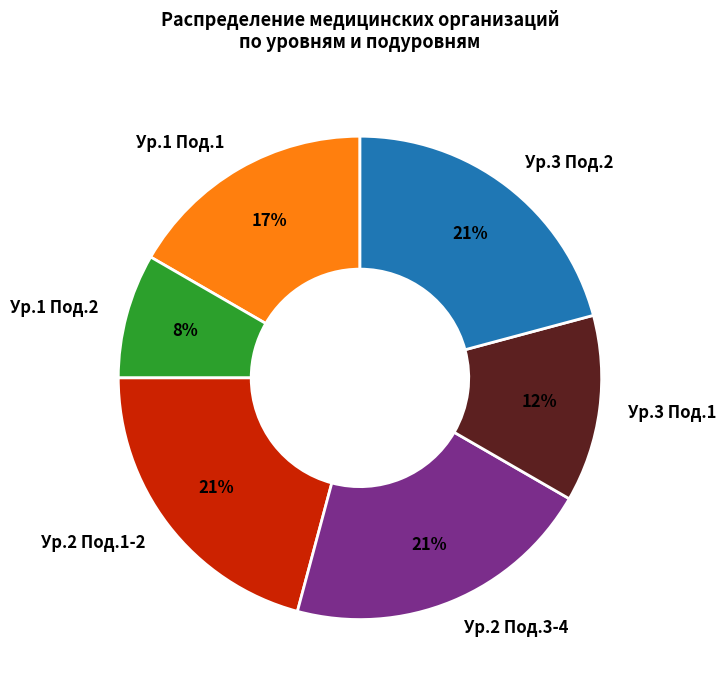

What is the smallest slice in the pie chart?

Ур.1 Под.2